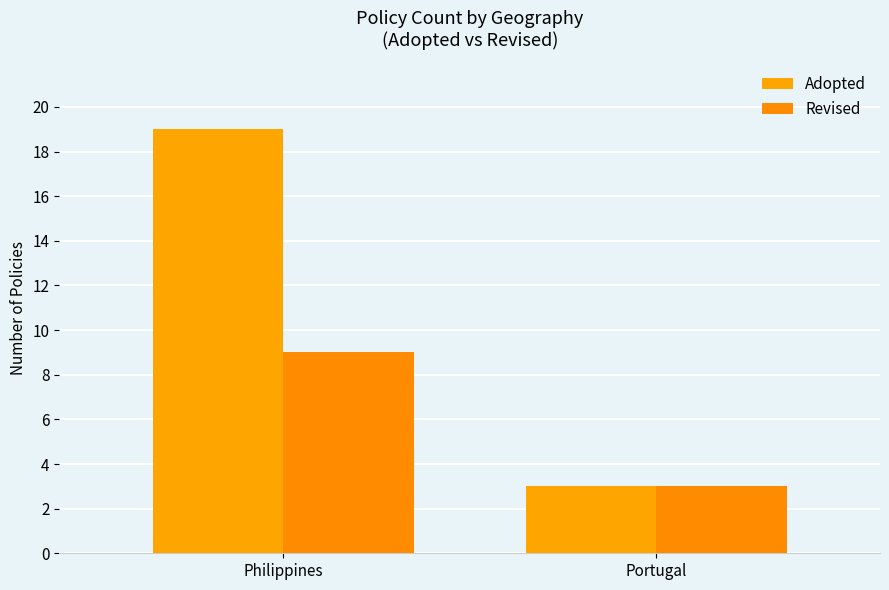

Which series has the widest spread of values?

Adopted